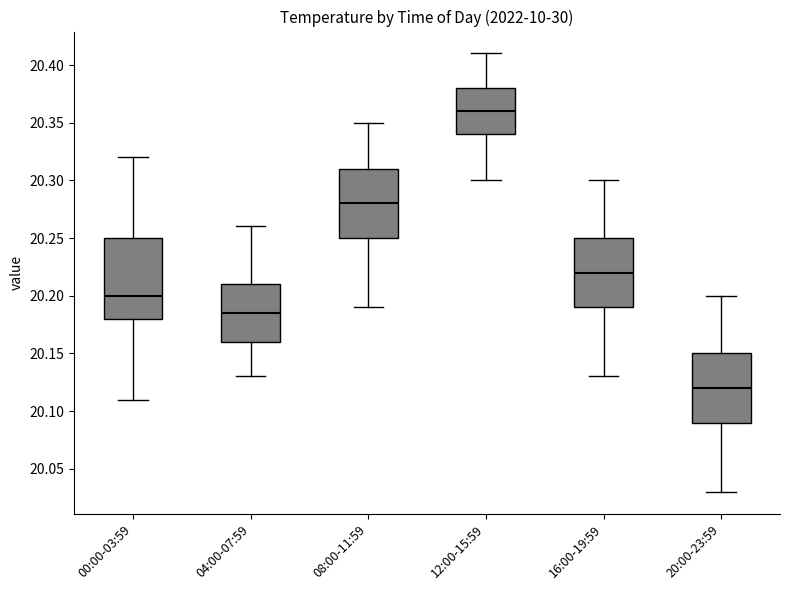

Which box is the tallest, from its lower edge to its upper edge?

00:00-03:59